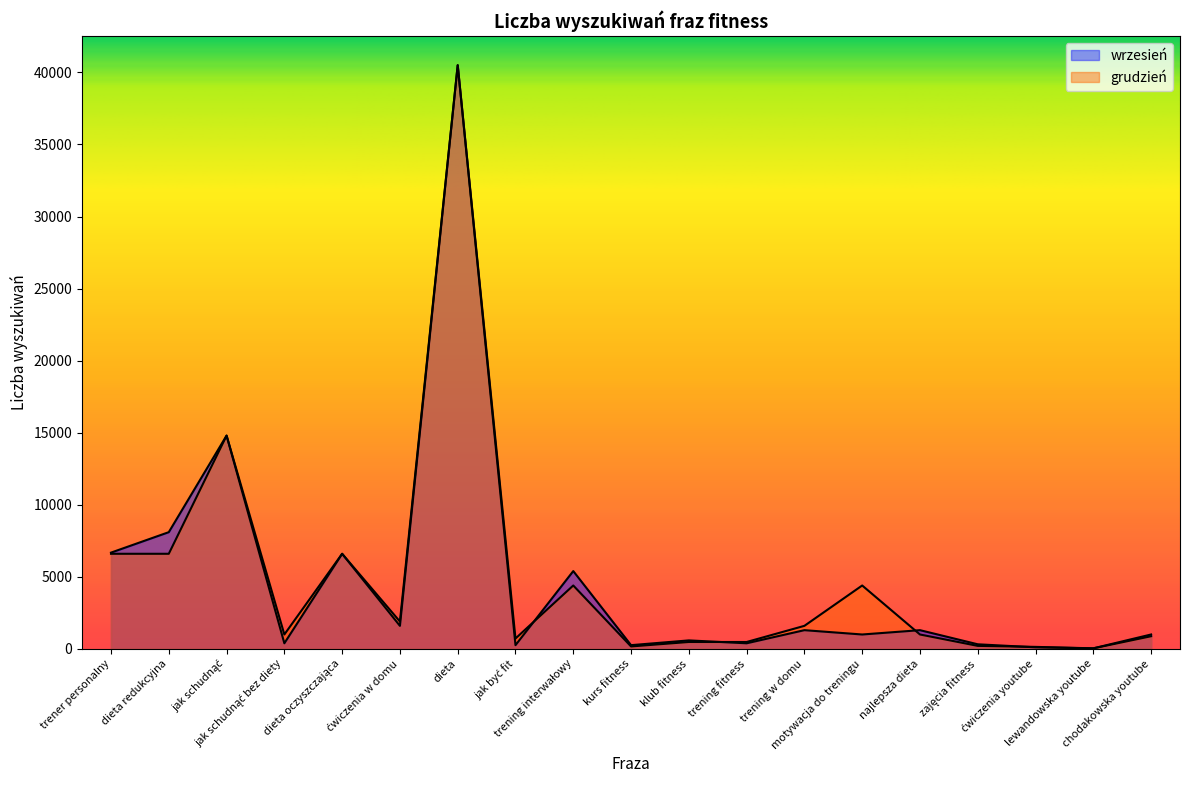

What is the label of the 14th point from the right?

ćwiczenia w domu